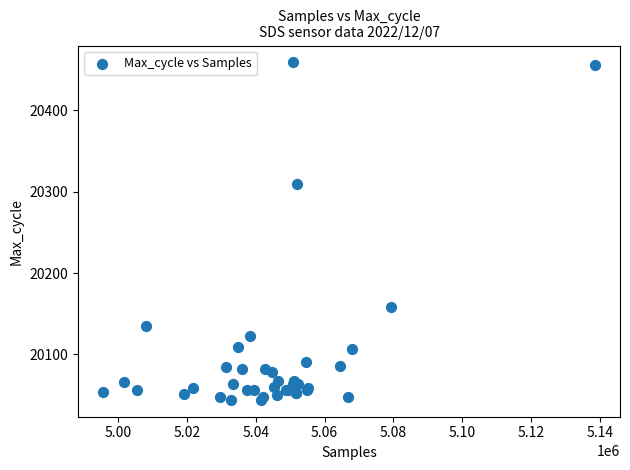

What Y value in the scatter plot is closest to 20251?

20310